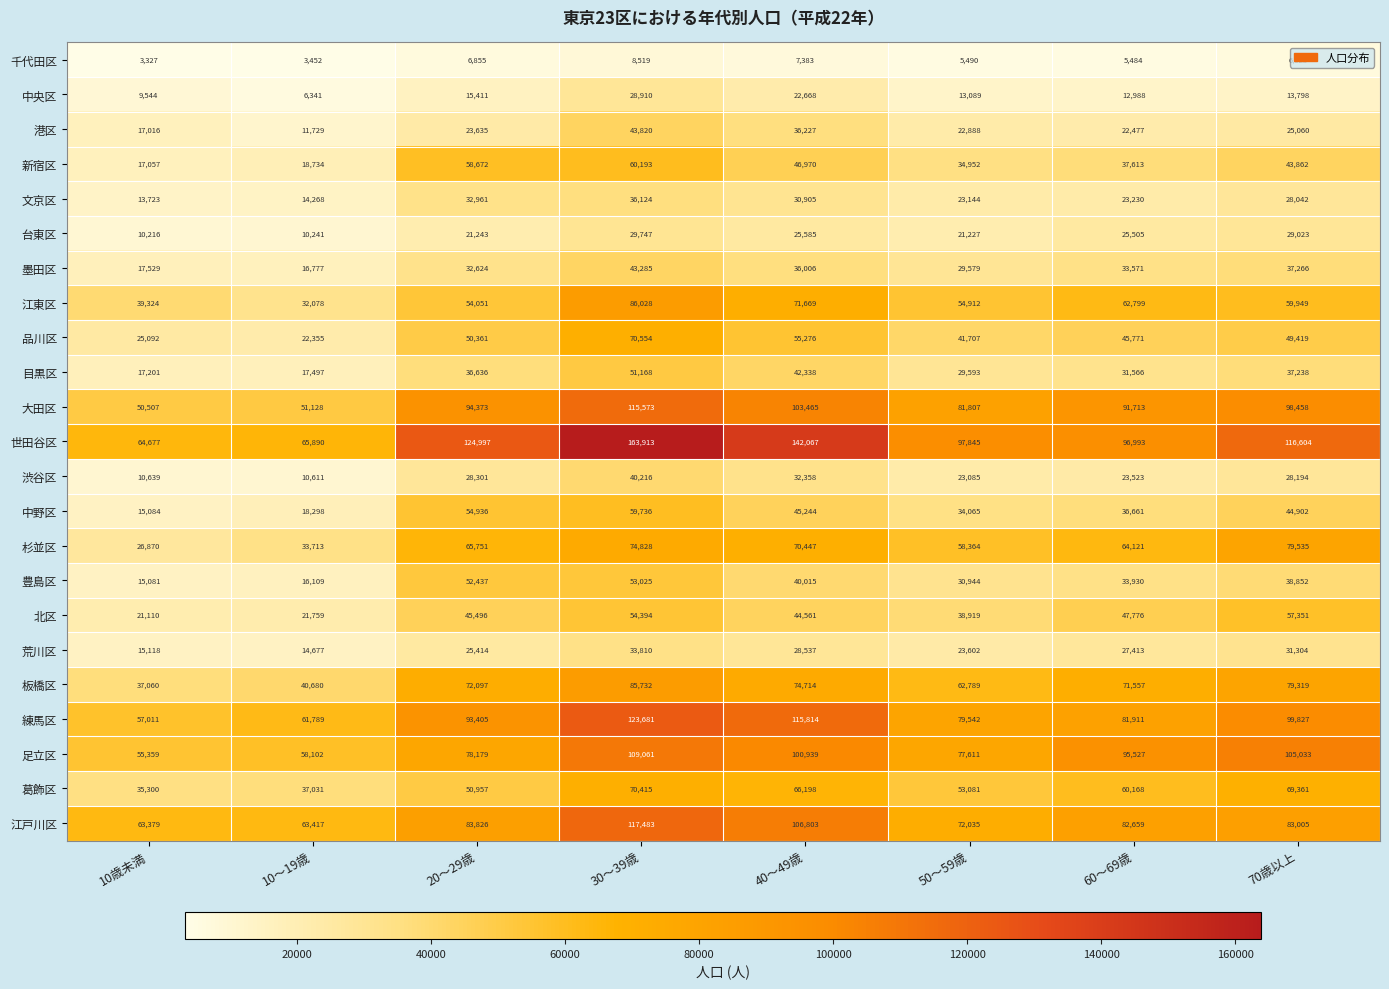

Which category has the highest value across all series?

30～39歳